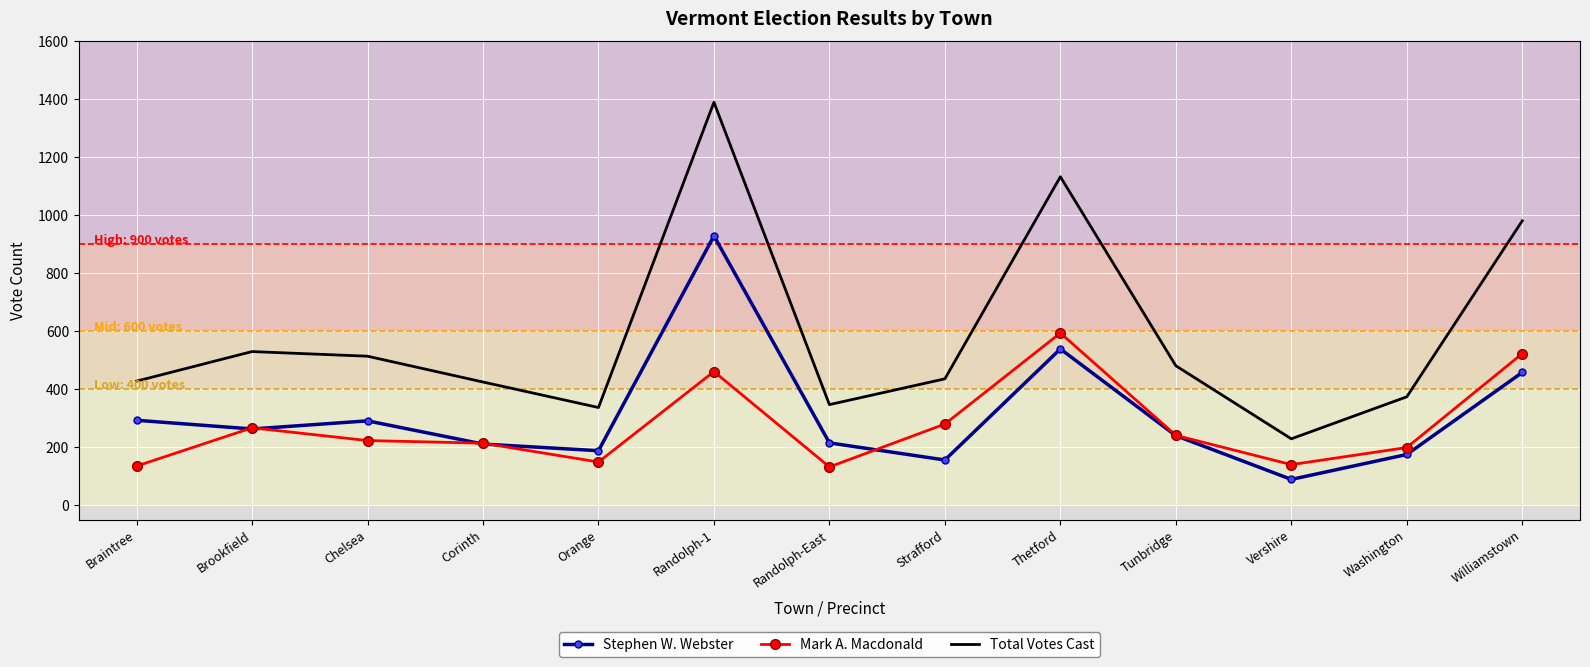

At which label does Stephen W. Webster reach its minimum?

Vershire